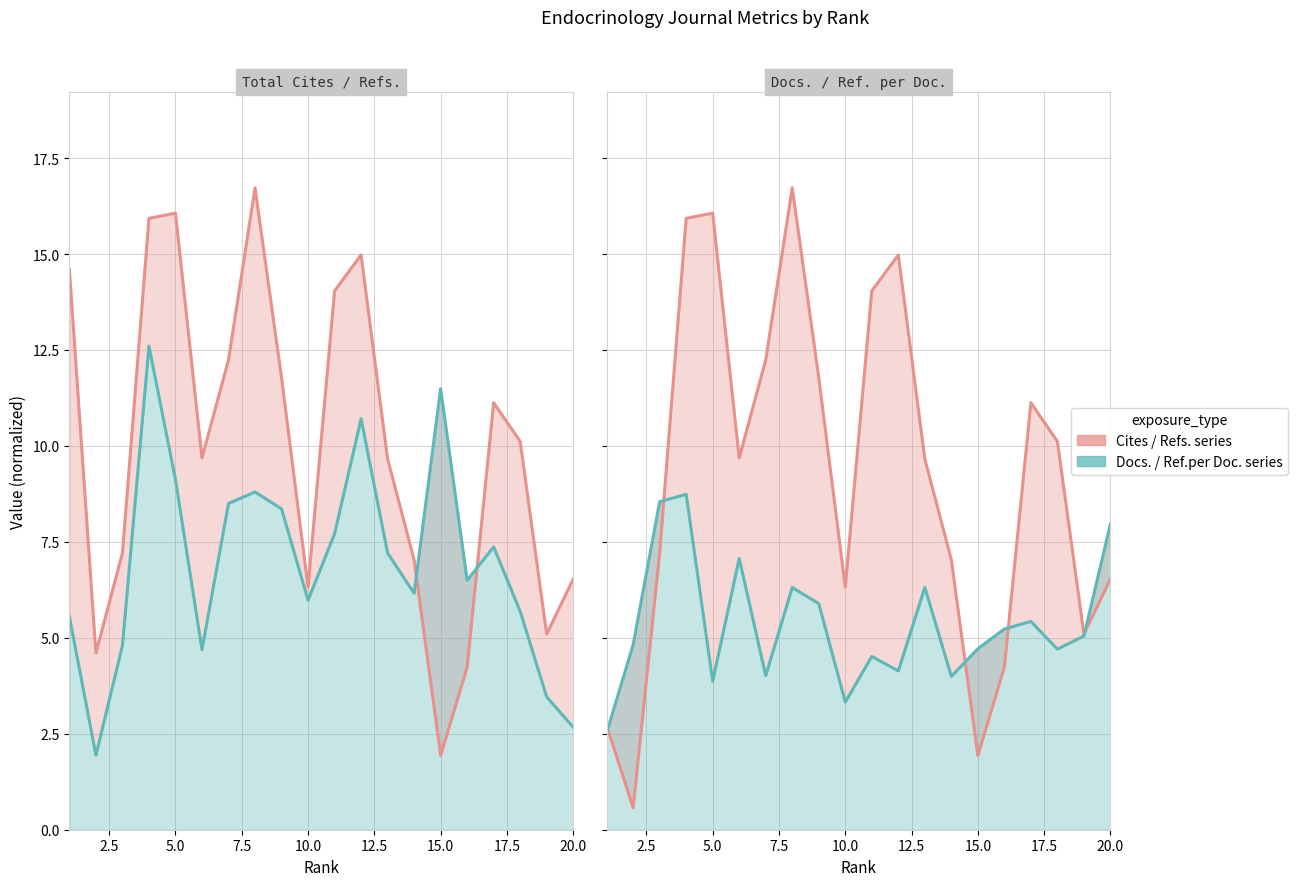

What is the value of the Total Cites (3years) /1k point at the 18th from the left?

10.1